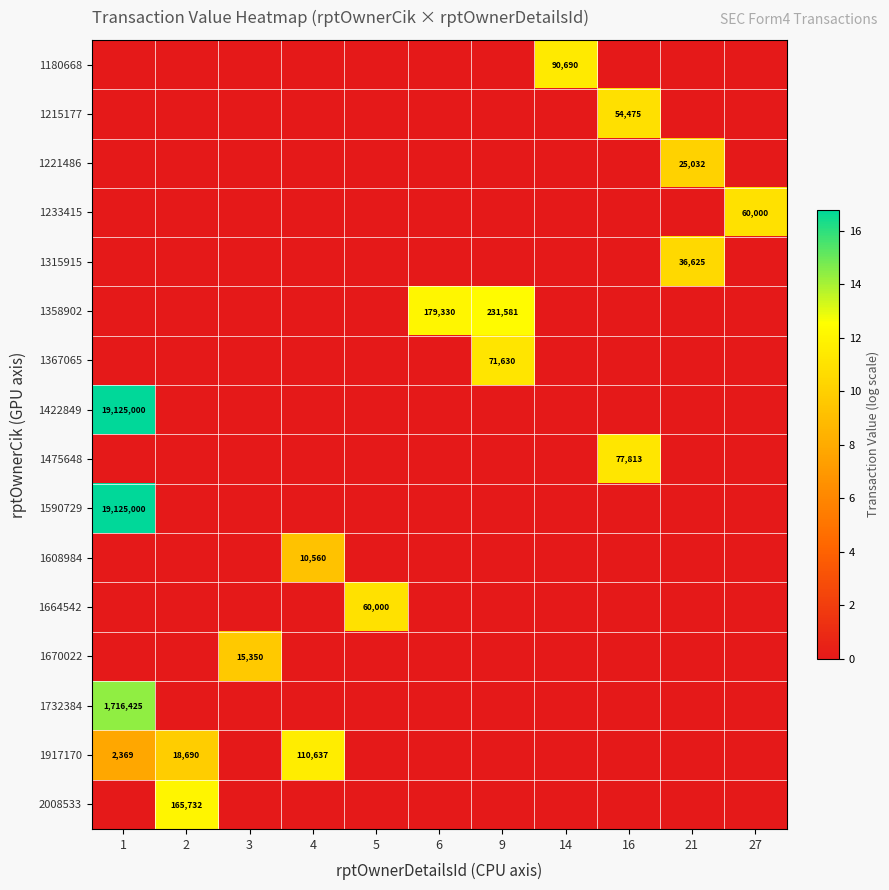

At 6, list the series in order from largest to smallest.

1358902, 1180668, 1215177, 1221486, 1233415, 1315915, 1367065, 1422849, 1475648, 1590729, 1608984, 1664542, 1670022, 1732384, 1917170, 2008533